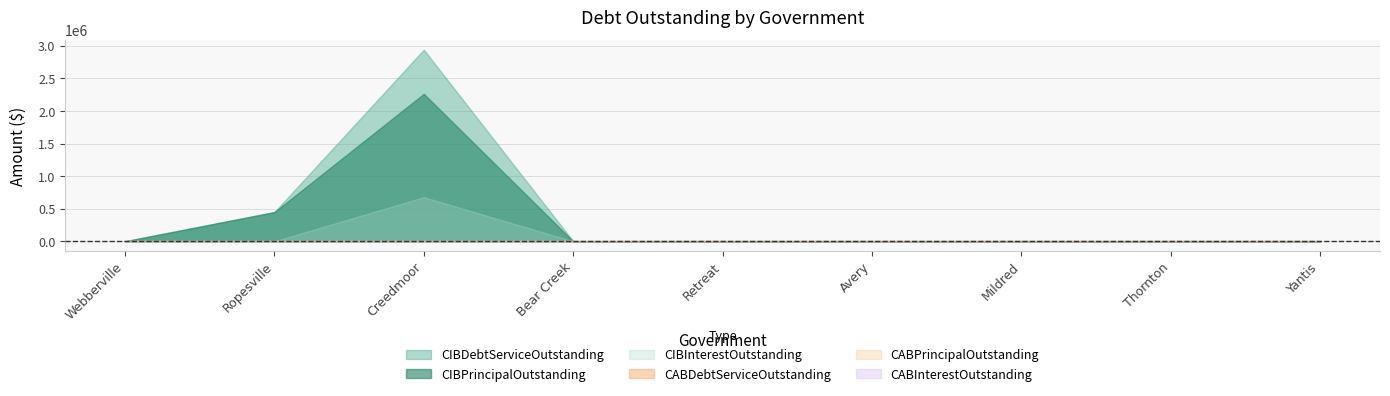

True or false: CABPrincipalOutstanding and CABDebtServiceOutstanding cross at least once.

False